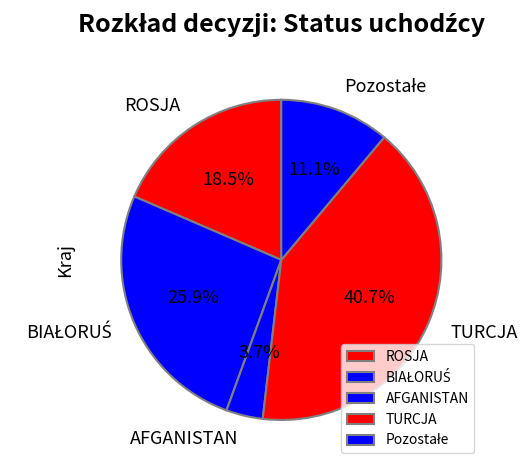

What is the ratio of the value at ROSJA to the value at TURCJA?

0.5